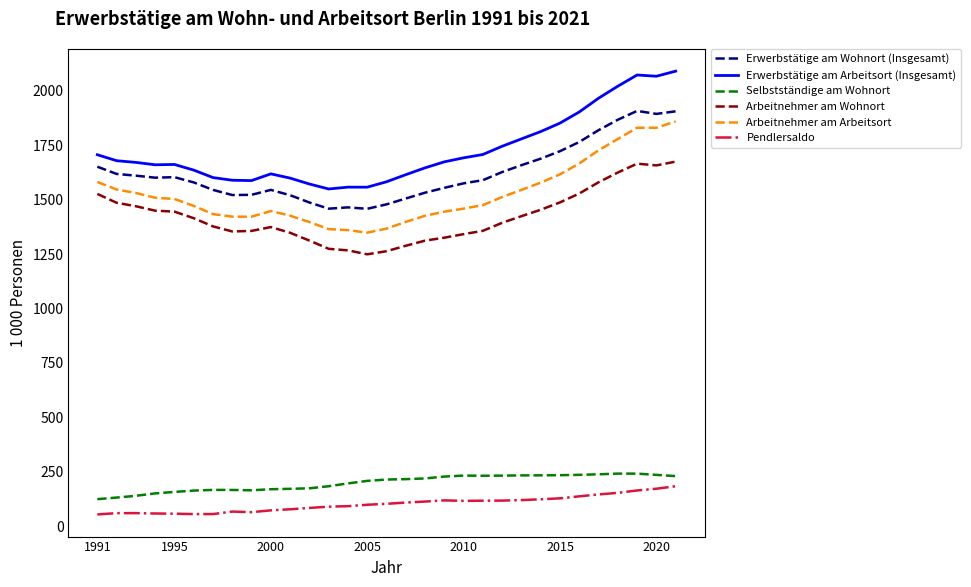

What is the difference between the maximum and minimum values in the Selbstständige am Wohnort series?

117.3